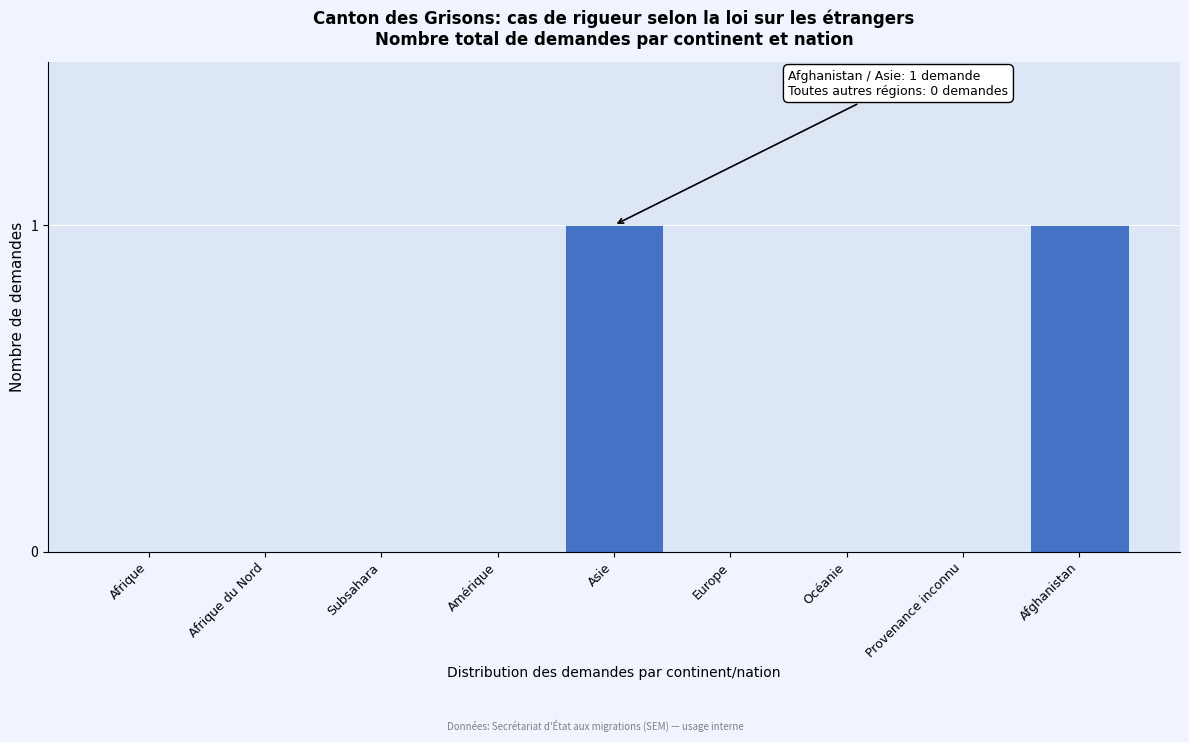

Reading left to right, transcribe all the data shown in this chart.

Afrique=0	Afrique du Nord=0	Subsahara=0	Amérique=0	Asie=1	Europe=0	Océanie=0	Provenance inconnu=0	Afghanistan=1